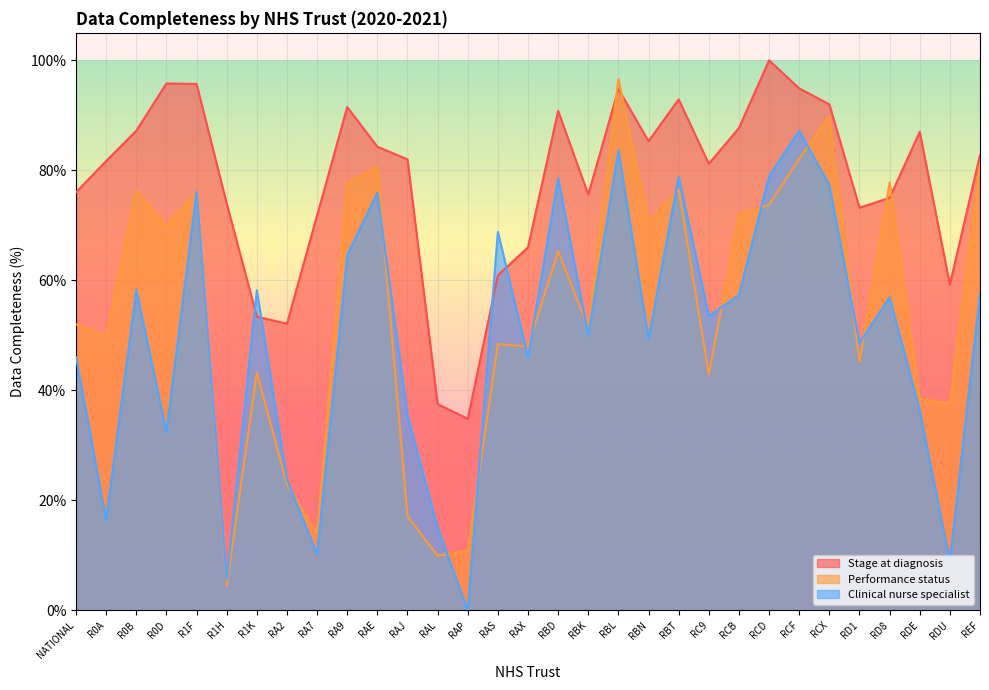

Which category has the lowest value in the Performance status series?

R1H